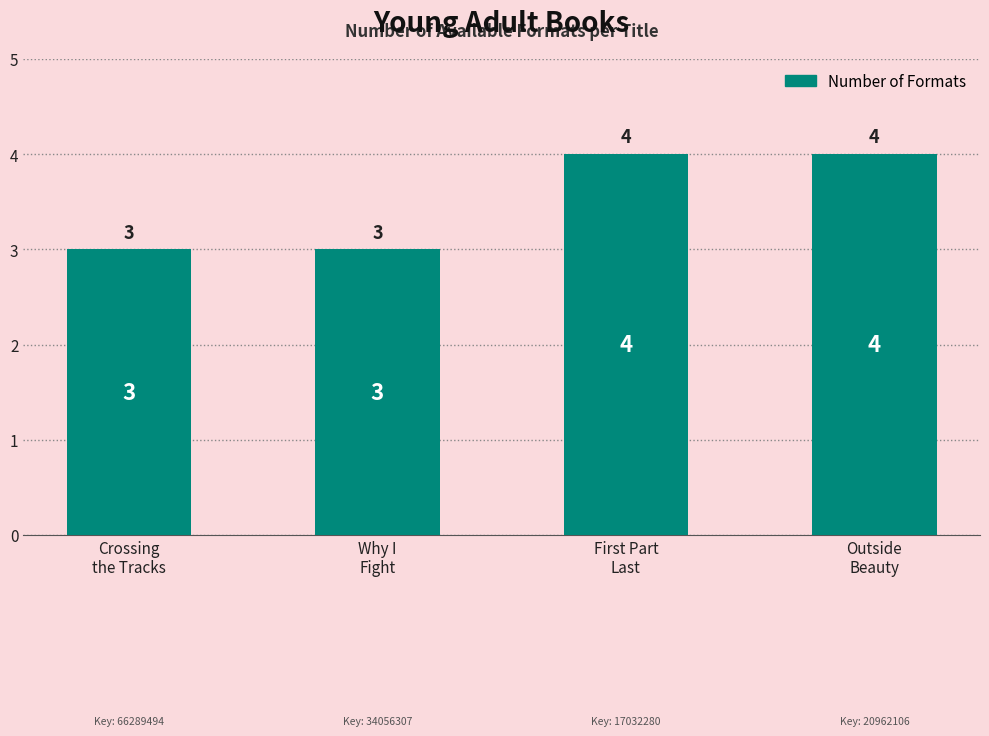

What is the value of the 3rd bar from the left?

4